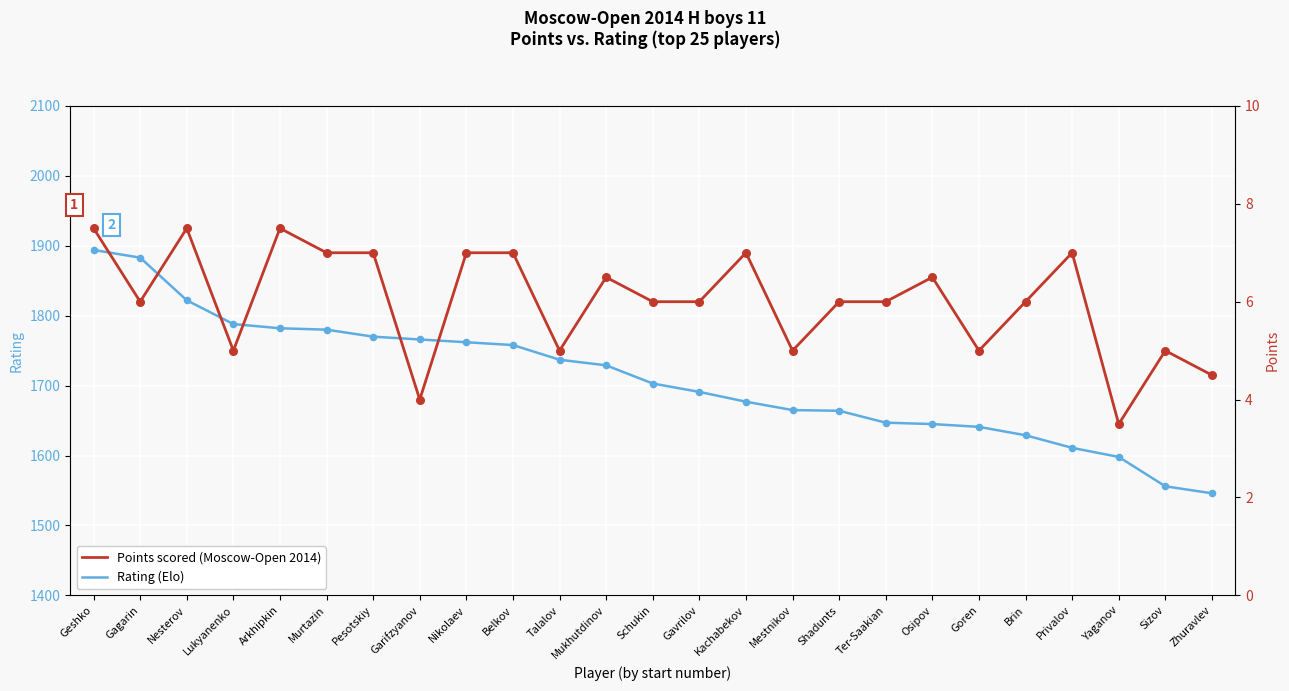

Which series contains the lowest Y value?

Points